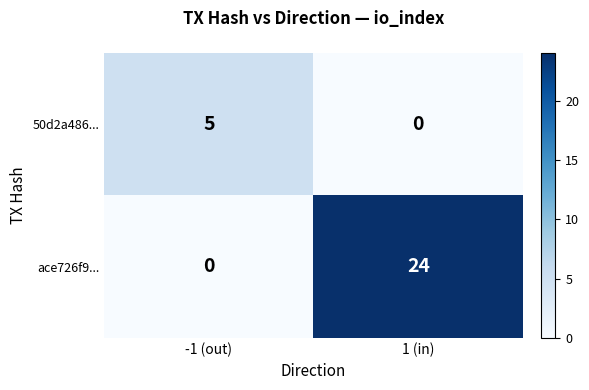

What is the difference between the ace726f9... values at 1 (in) and -1 (out)?

24